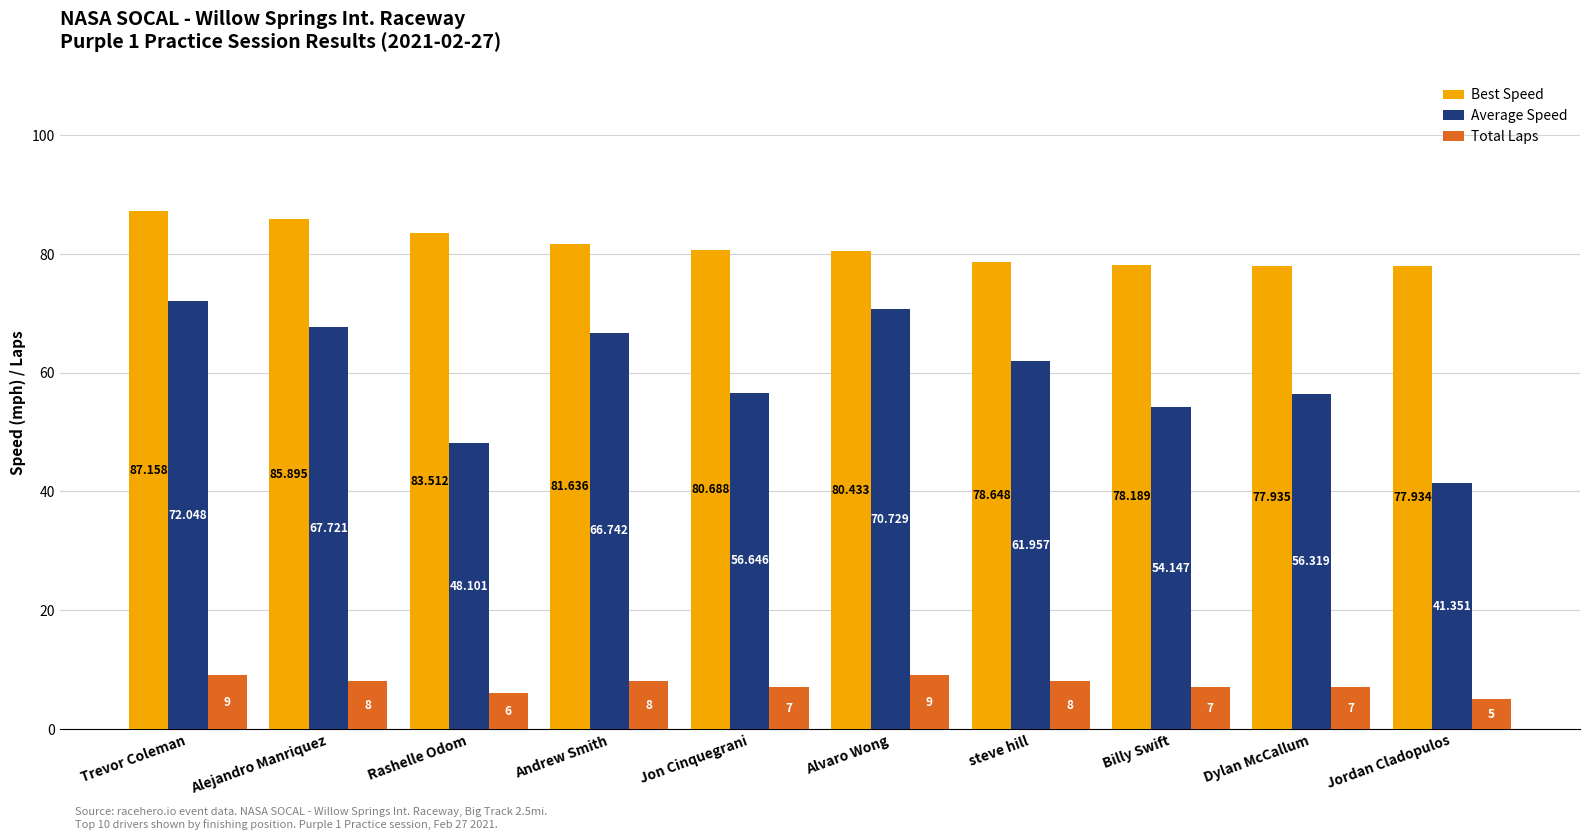

True or false: Best Speed has a value of 19.0 at Jon Cinquegrani.

False